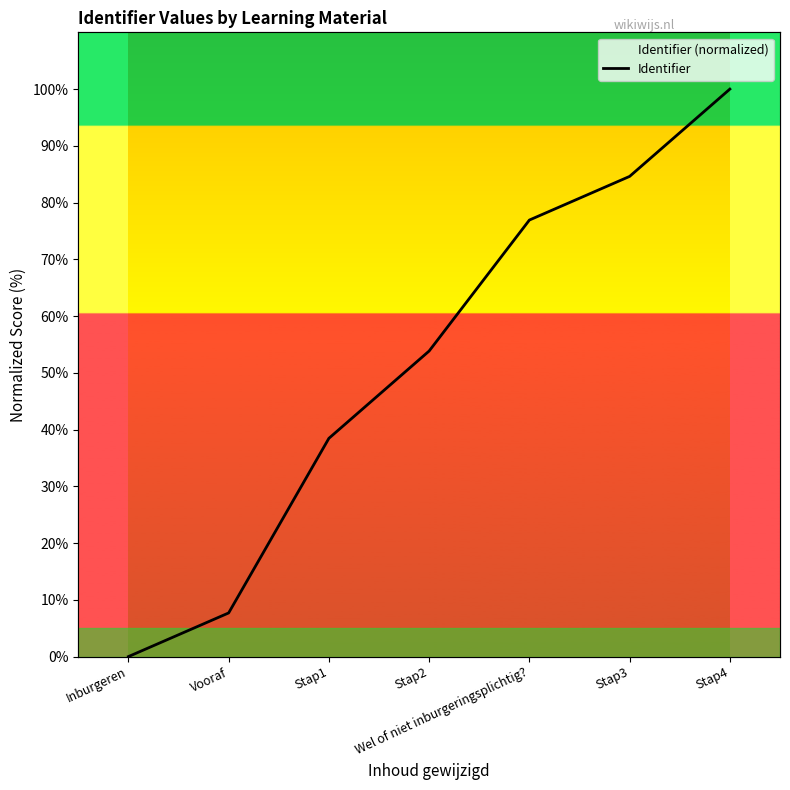

How many series are shown in this chart?

1